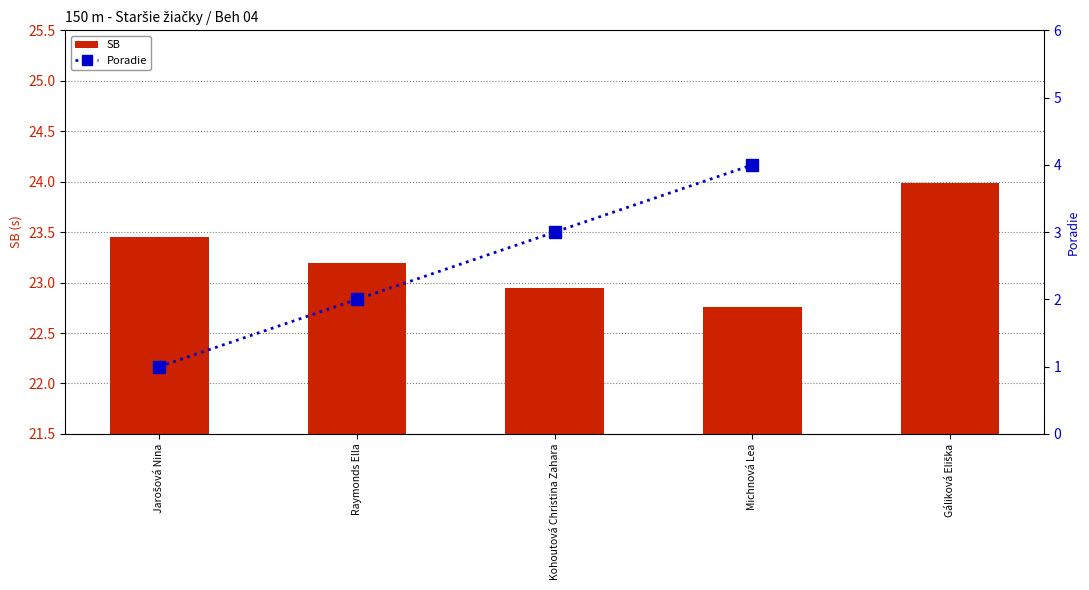

How many categories are shown in the chart?

5